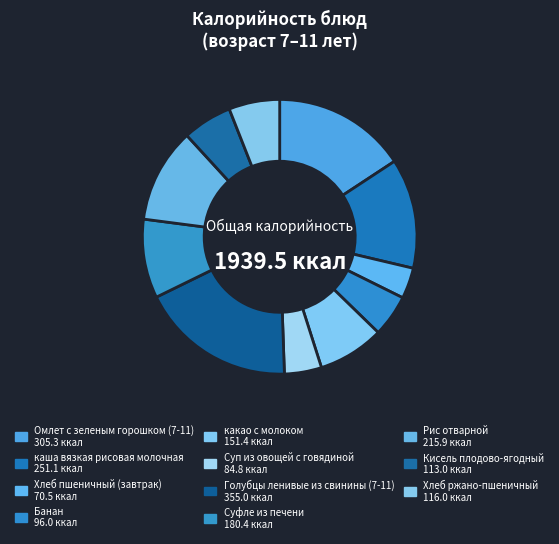

Between Кисель плодово-ягодный and Суфле из печени, which is larger?

Суфле из печени